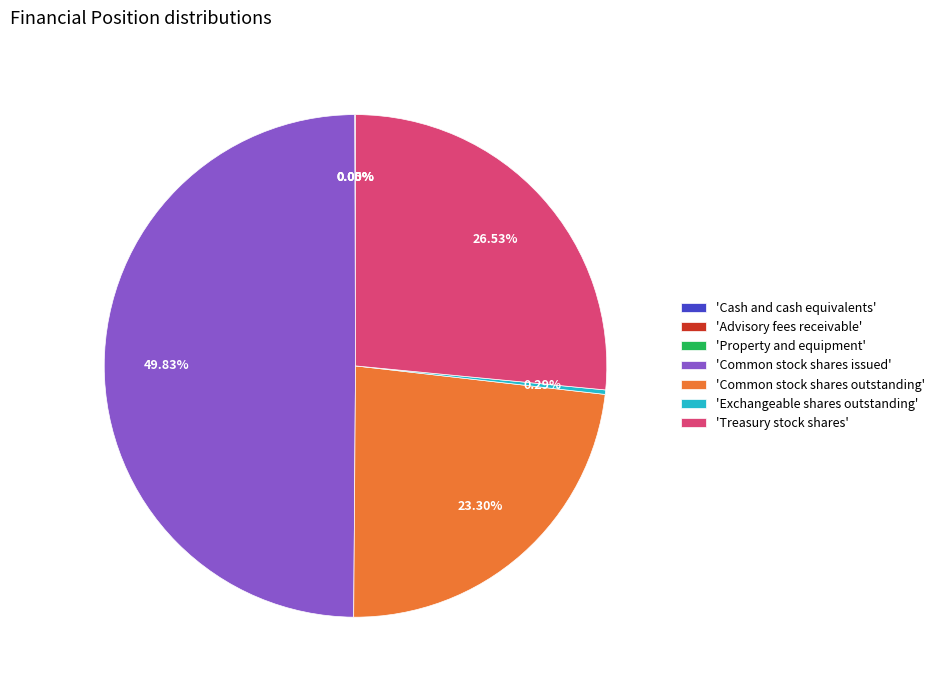

Combined, do 'Common stock shares issued' and 'Common stock shares outstanding' account for over 50%?

Yes